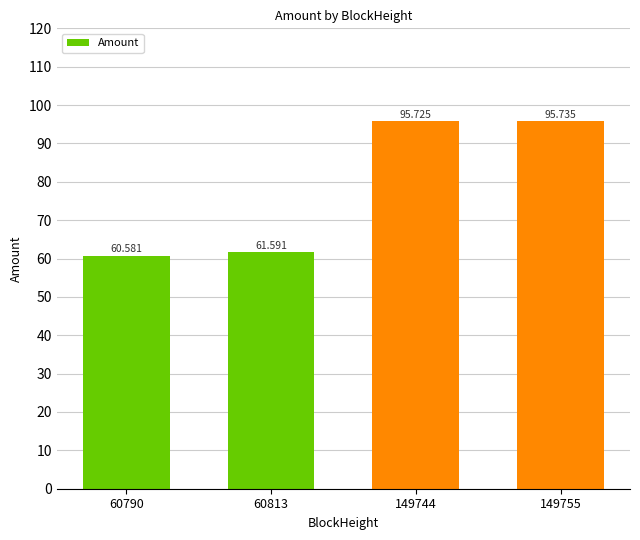

Are the bars horizontal?

No